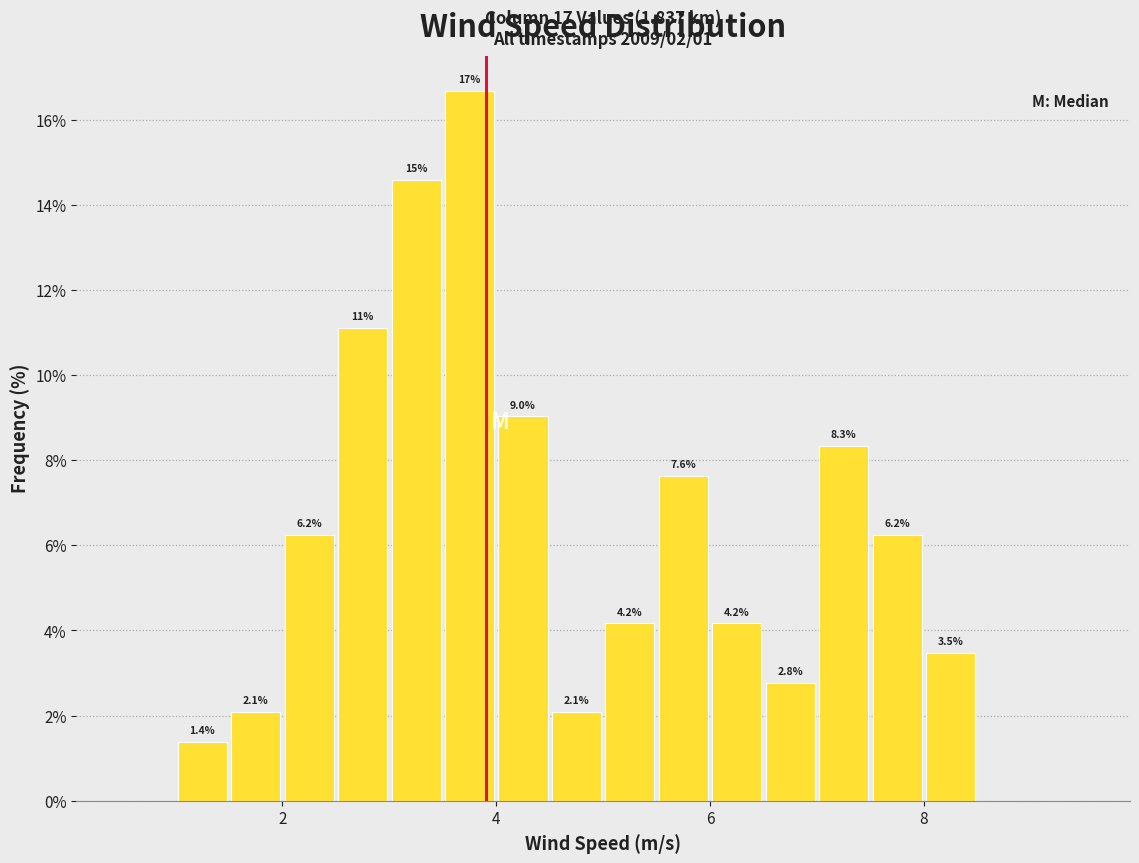

Around what value on the x-axis is the tallest bar? Give the approximate position of its centre, as read against the axis.

3.8